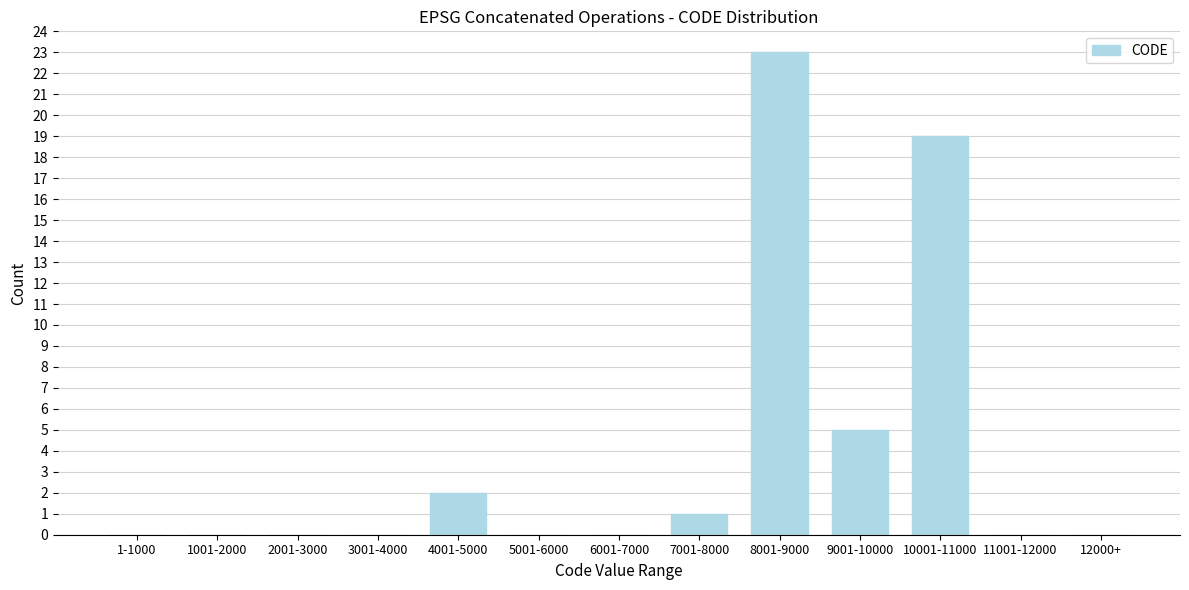

Reading left to right, what are all the values shown in this chart?

1-1000=0	1001-2000=0	2001-3000=0	3001-4000=0	4001-5000=2	5001-6000=0	6001-7000=0	7001-8000=1	8001-9000=23	9001-10000=5	10001-11000=19	11001-12000=0	12000+=0